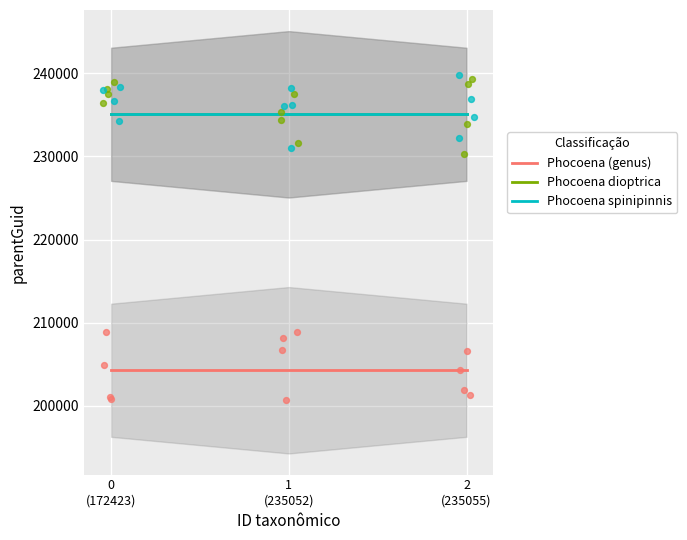

Which series has the largest total across all categories?

Phocoena dioptrica